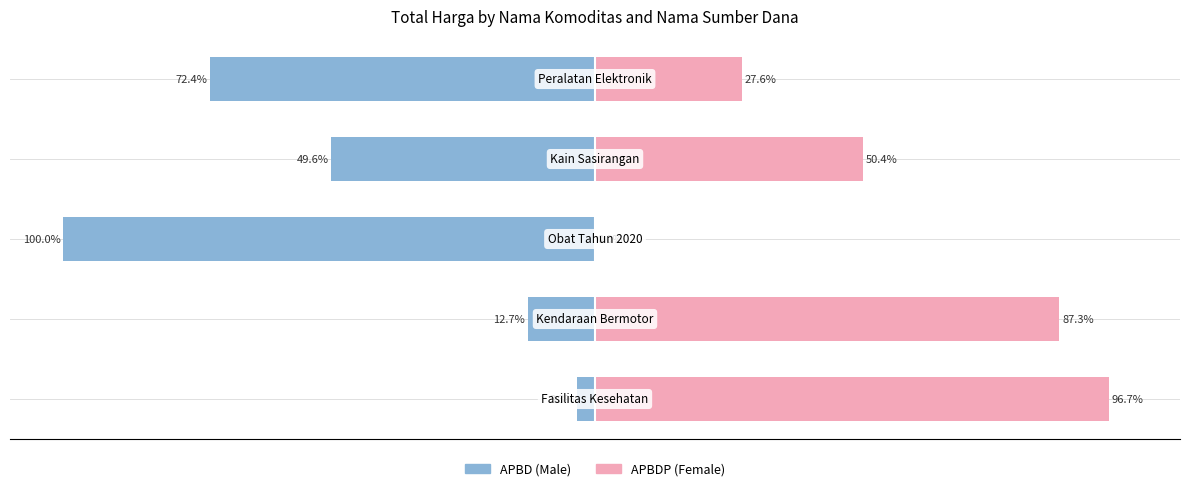

What is the approximate value of Female at −100?

87.3